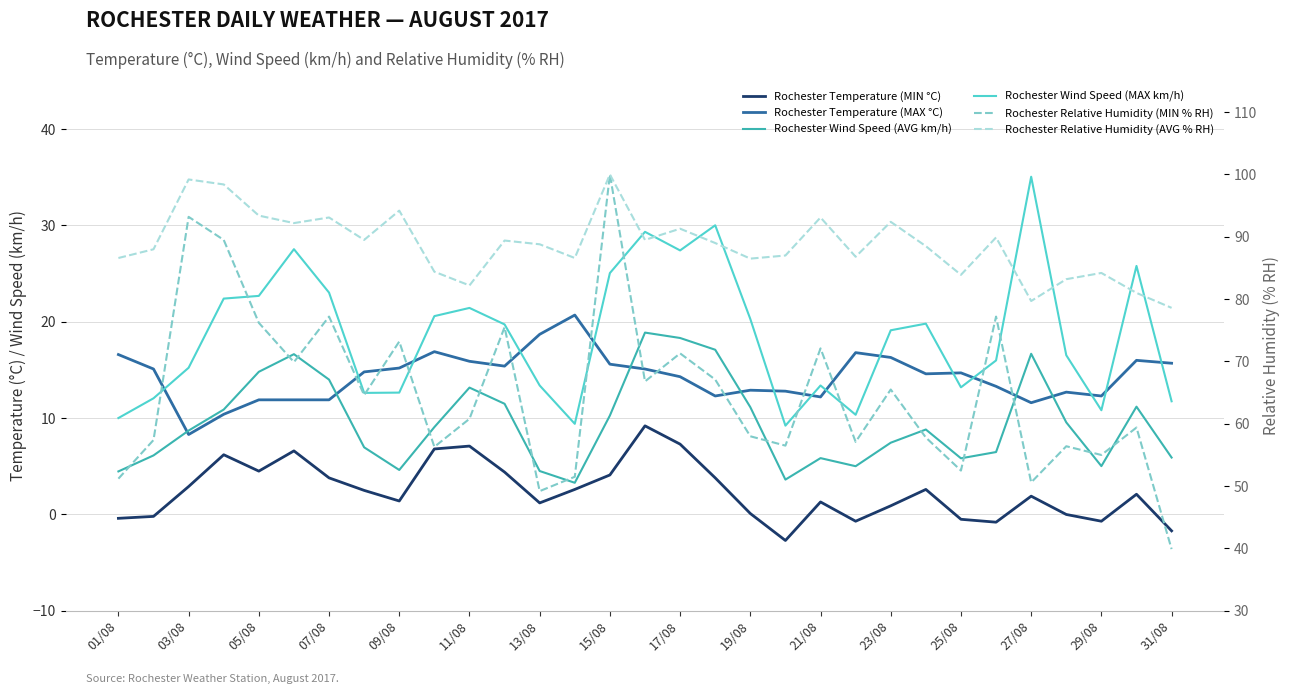

Which series changed the most between 23/08 and 28?

Rochester Relative Humidity (MIN % RH)